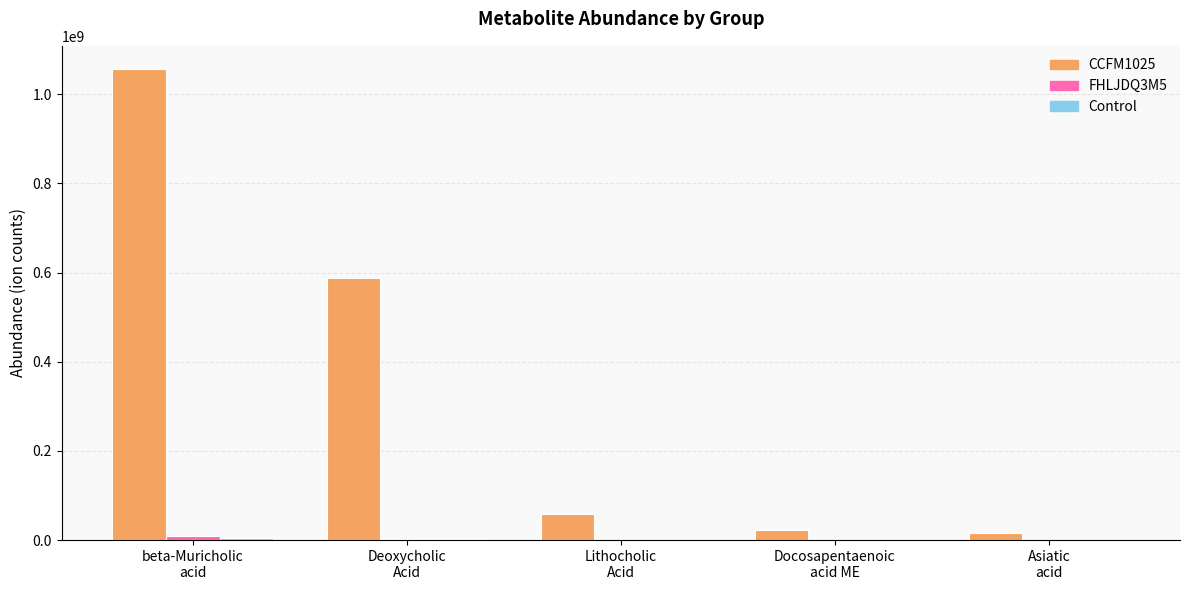

What is the maximum value shown in the chart?

1056047767.8